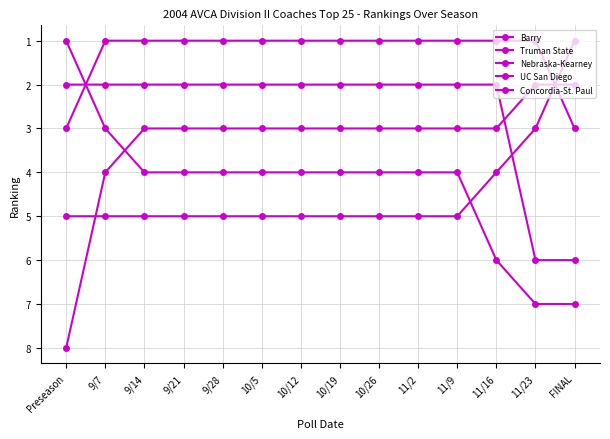

What is the sum of the Nebraska-Kearney values at 10/5 and 10/19?

2